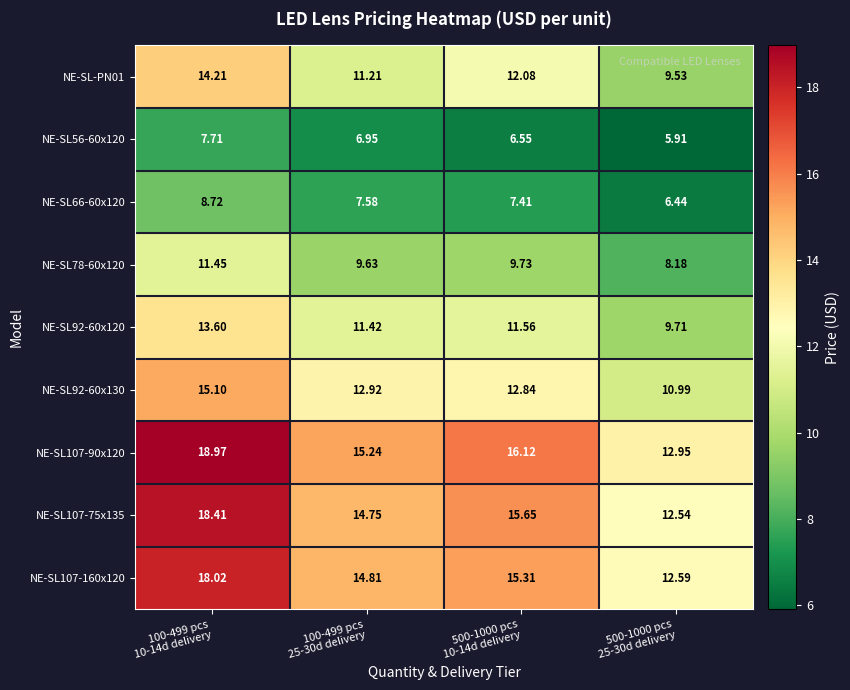

Count the number of data series in this chart.

9